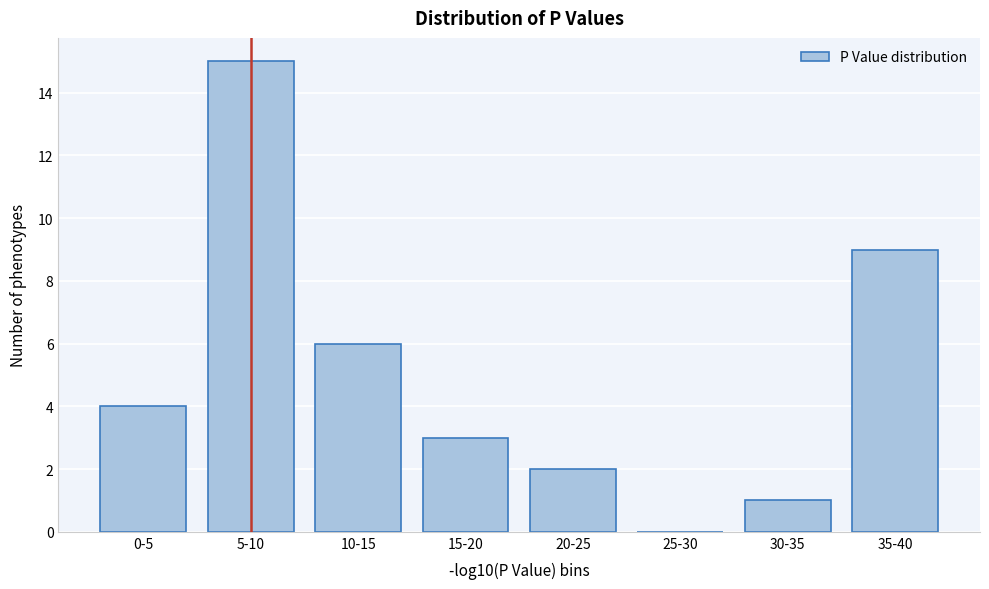

Reading left to right, transcribe all the data shown in this chart.

0-5=4	5-10=15	10-15=6	15-20=3	20-25=2	25-30=0	30-35=1	35-40=9